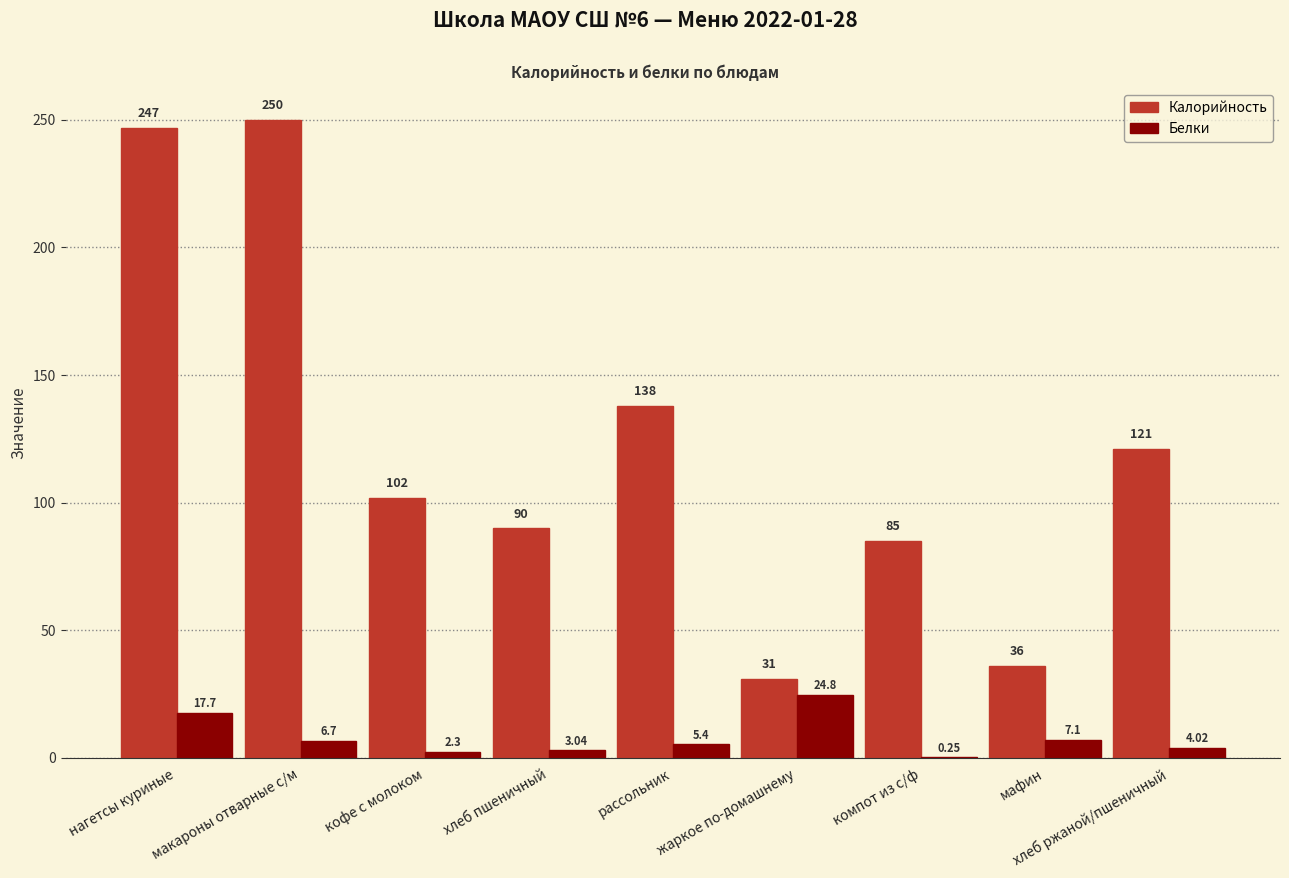

How many series are shown in this chart?

2